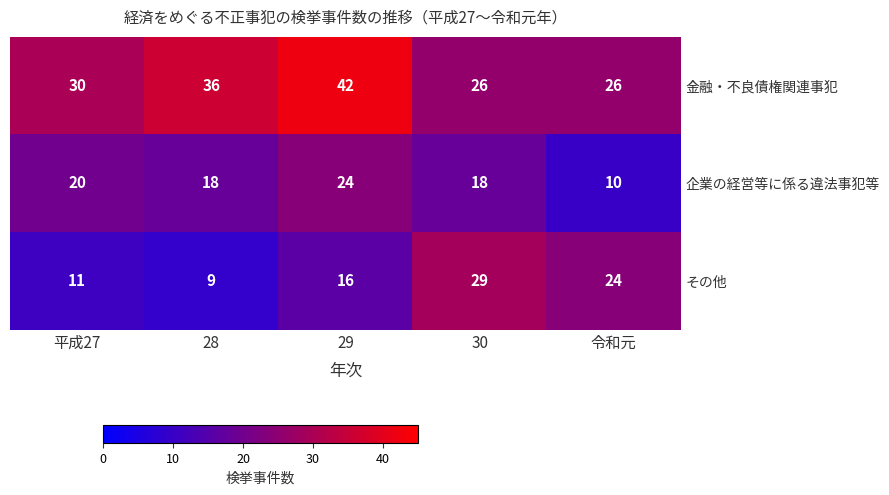

At which label is 金融・不良債権関連事犯 closest to 34?

28